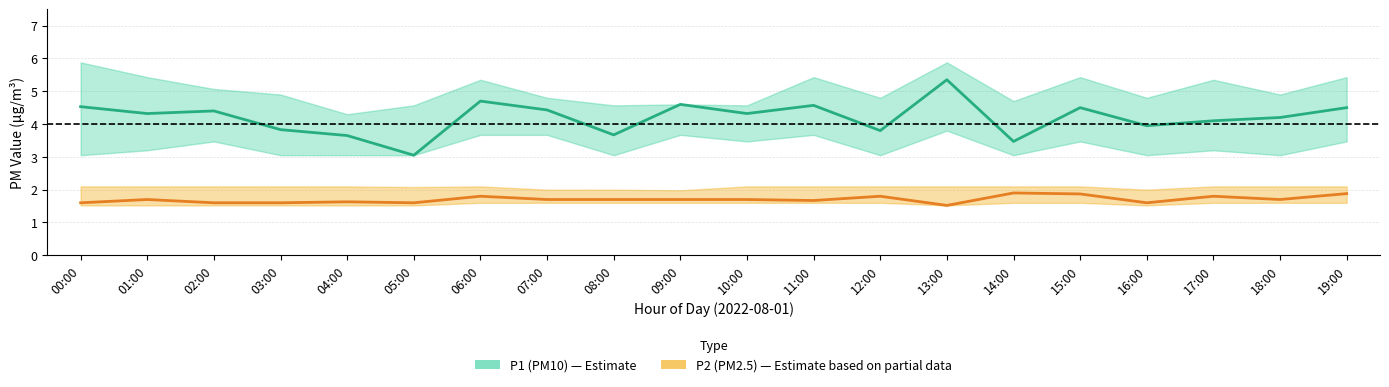

At 01:00, list the series in order from smallest to largest.

P2 (PM2.5), P1 (PM10)